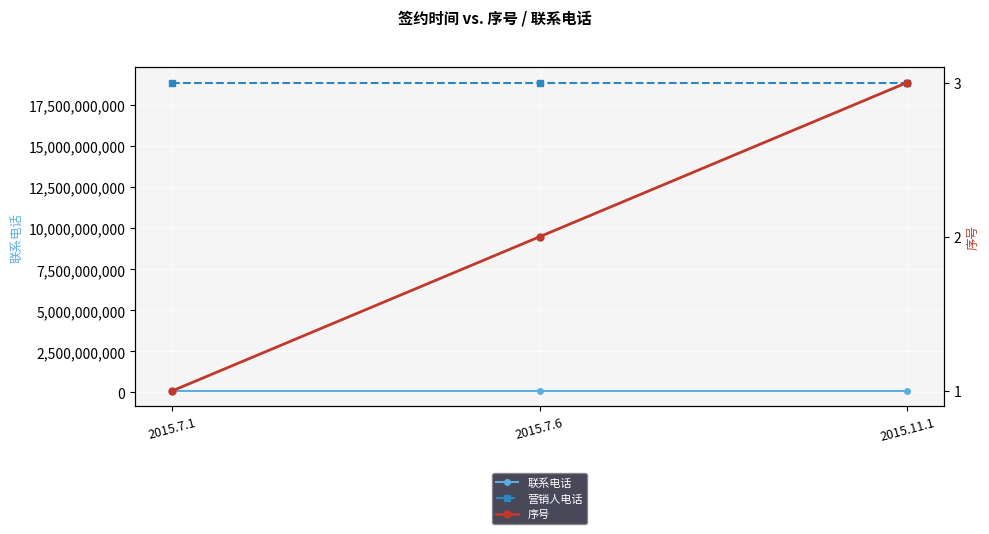

What position from the left is 2015.7.6?

2